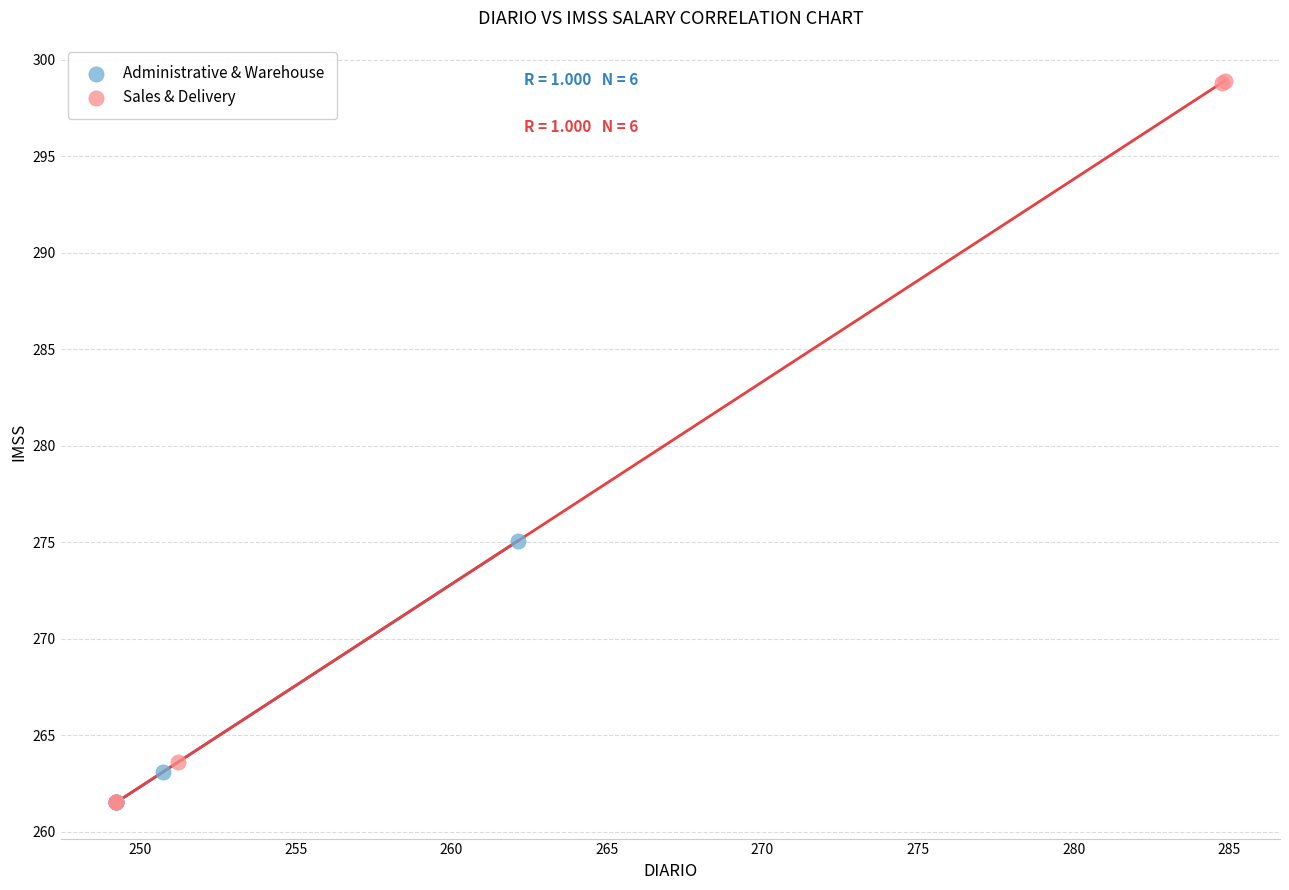

Which series has the largest Y range (max minus min)?

Sales & Delivery